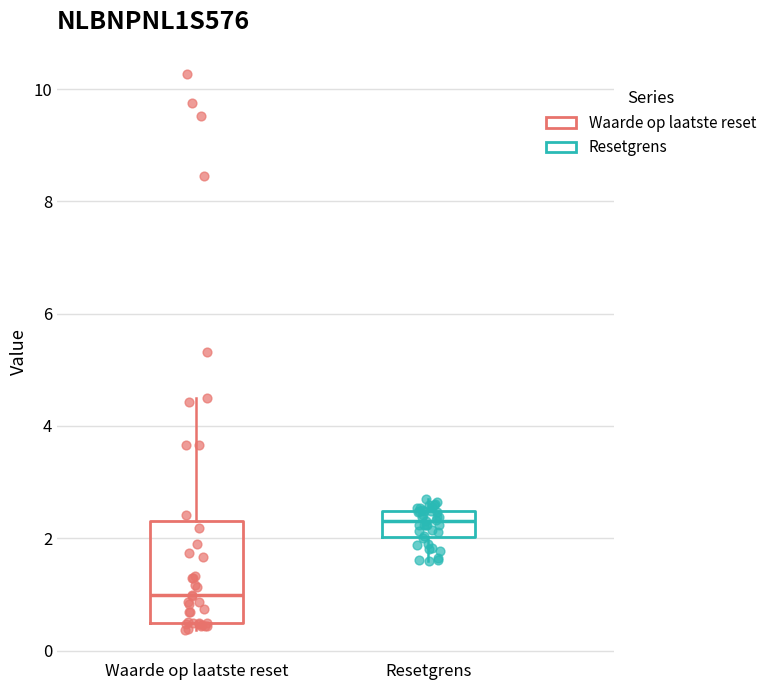

Reading left to right, read every box against the y-axis: the position of its median line, the range the box covers, and the ends of its whiskers. The values are not printed on the chart, so give them approximately, as read against the axis.

Waarde op laatste reset: median 1.0, box 0.4 to 2.4, whiskers 0.4 (just below the box's lower edge) to 4.6
Resetgrens: median 2.4 (inside the box), box 2.0 to 2.4, whiskers 1.6 to 2.8